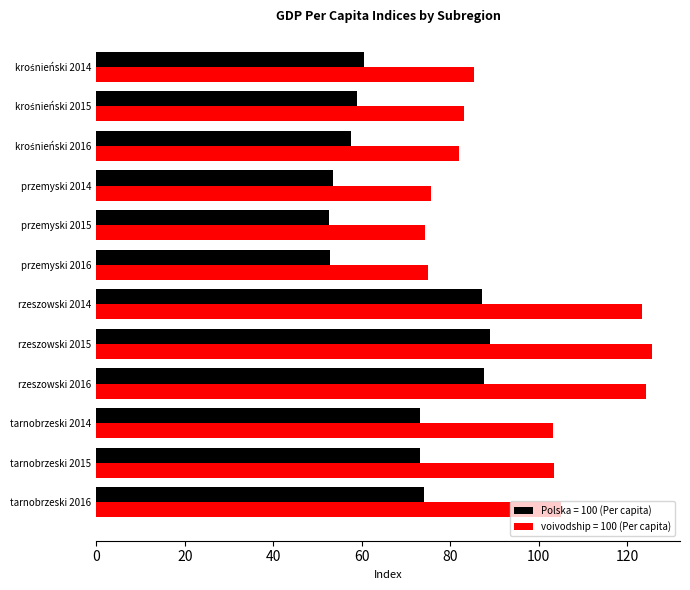

Rank the series at rzeszowski 2014 from highest to lowest value.

voivodship = 100 (Per capita), Polska = 100 (Per capita)